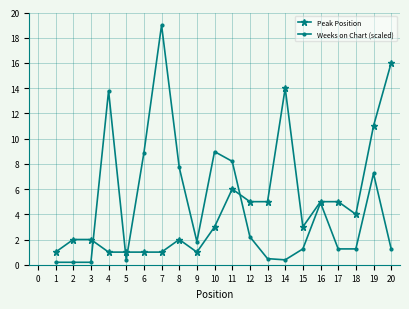

Between 7 and 11, which series saw the biggest shift?

Weeks on Chart (scaled)